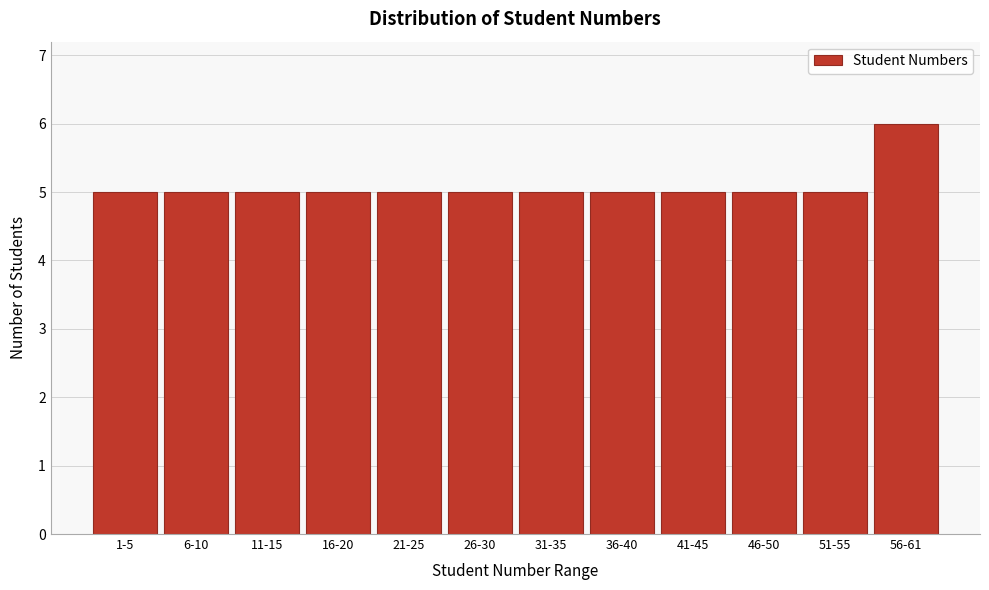

Reading left to right, what are all the values shown in this chart?

1-5=5	6-10=5	11-15=5	16-20=5	21-25=5	26-30=5	31-35=5	36-40=5	41-45=5	46-50=5	51-55=5	56-61=6